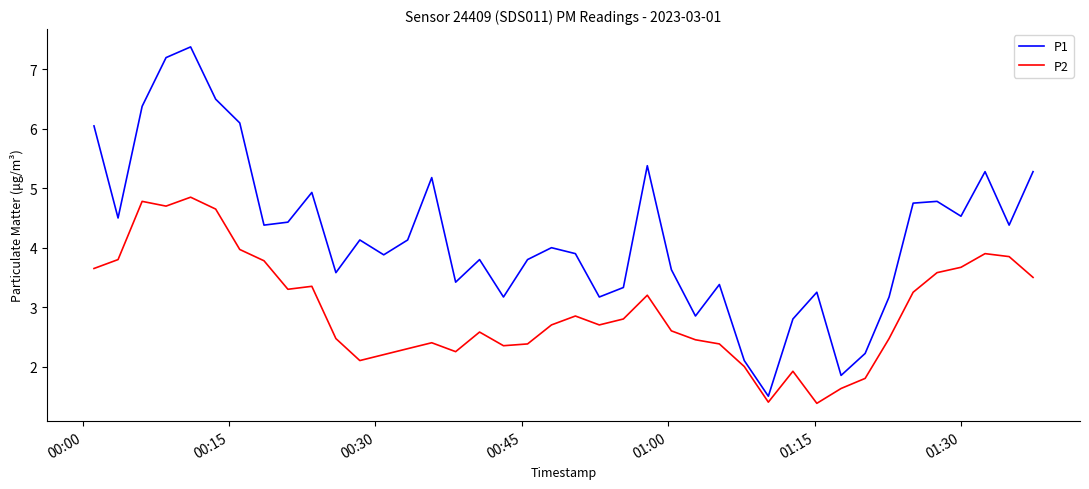

What is the smallest value displayed?

1.4